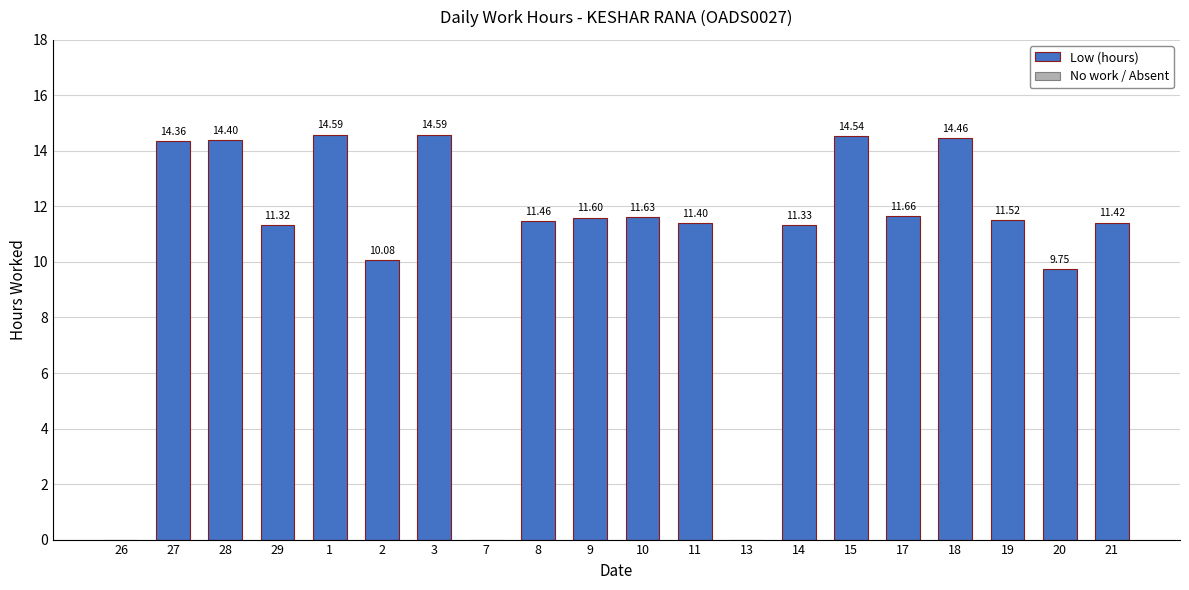

What is the maximum value shown in the chart?

14.6